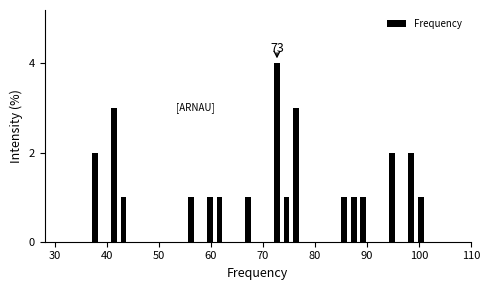

Read against the x-axis, roughly where is the centre of the tallest bar?

73